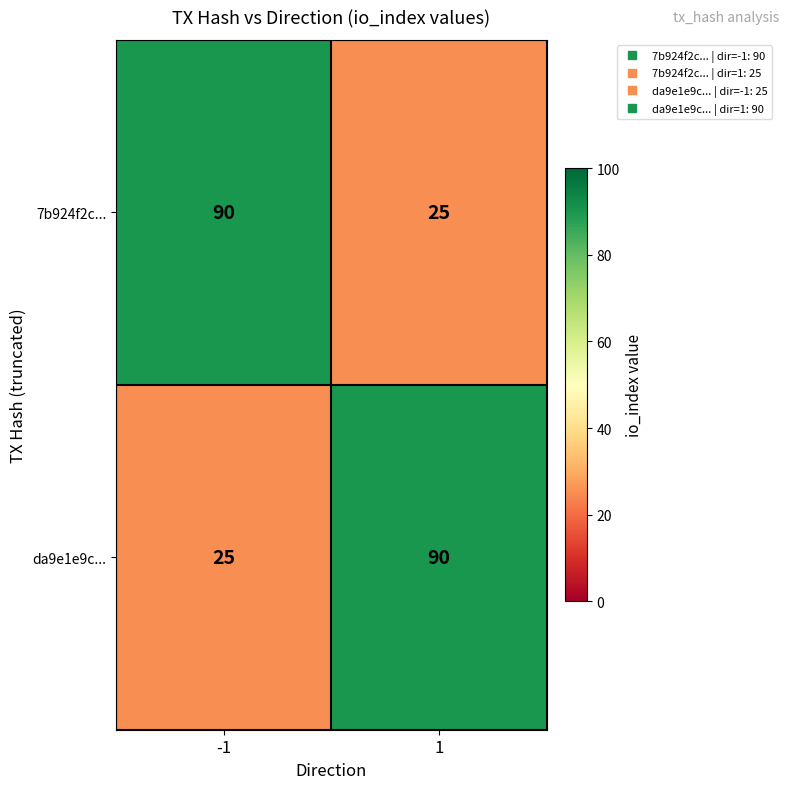

What is the lowest value of the da9e1e9c... series?

25